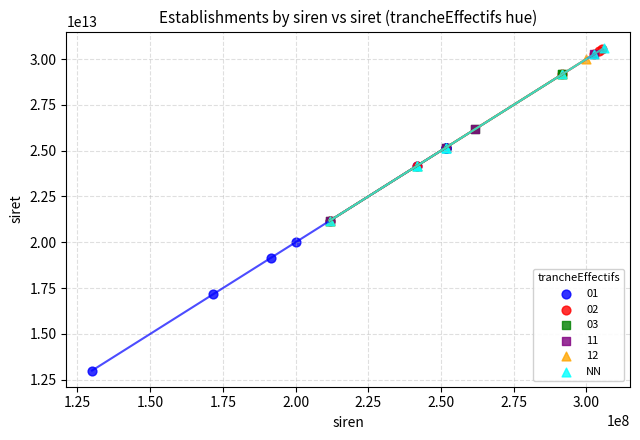

What are all the series names shown in the legend?

01, 02, 03, 11, 12, NN